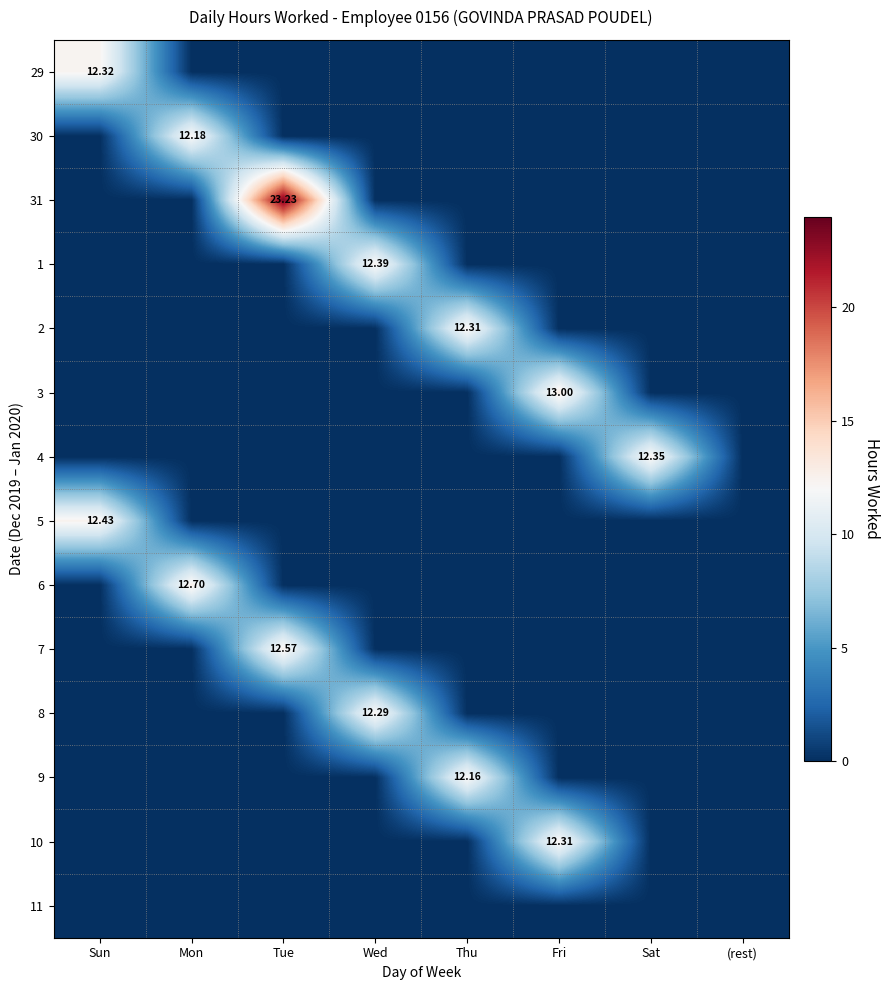

What is the sum of all 4 values?

12.3